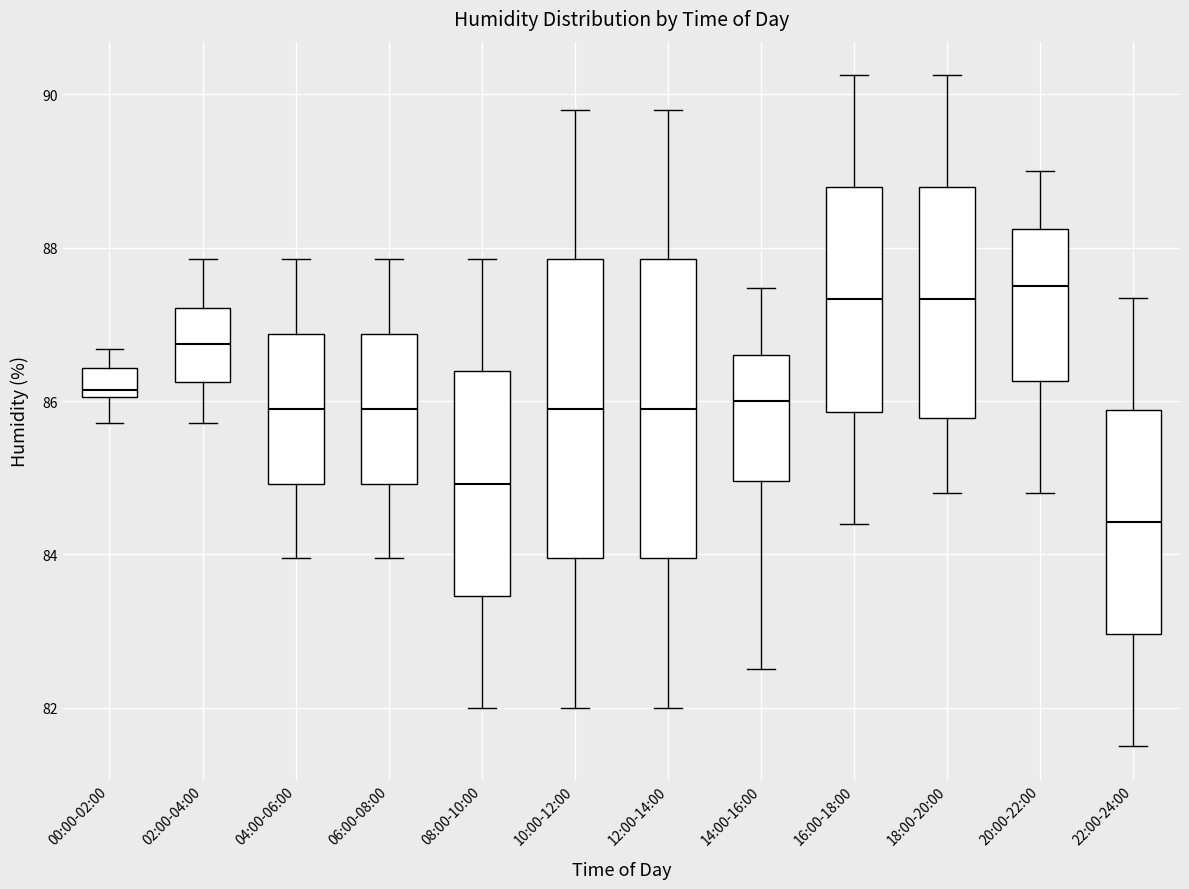

Where does the upper whisker of the box for 12:00-14:00 end on the y-axis? The values are not printed on the chart, so give them approximately, as read against the axis.

89.8